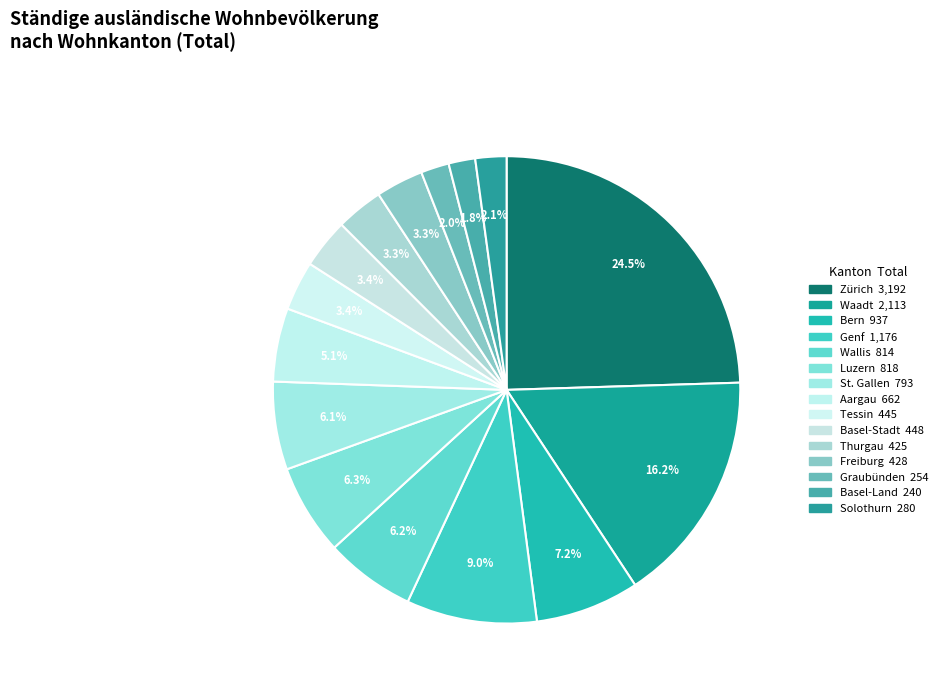

Does Thurgau represent more than half of the total?

No